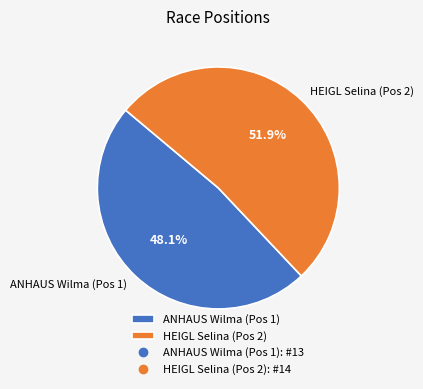

Which slice represents more than half of the pie?

HEIGL Selina (Pos 2)